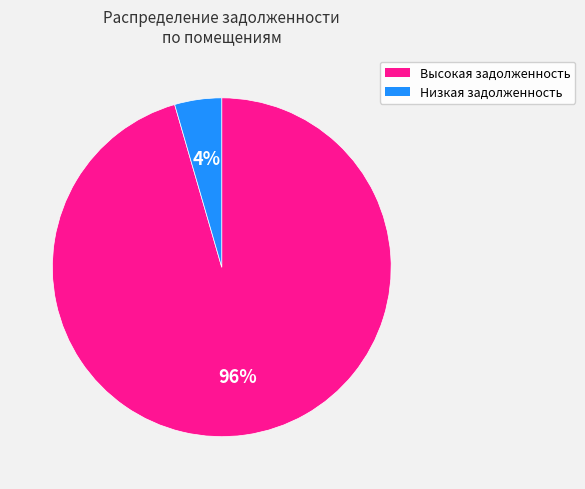

To the nearest percent, what is the average slice percentage?

50%